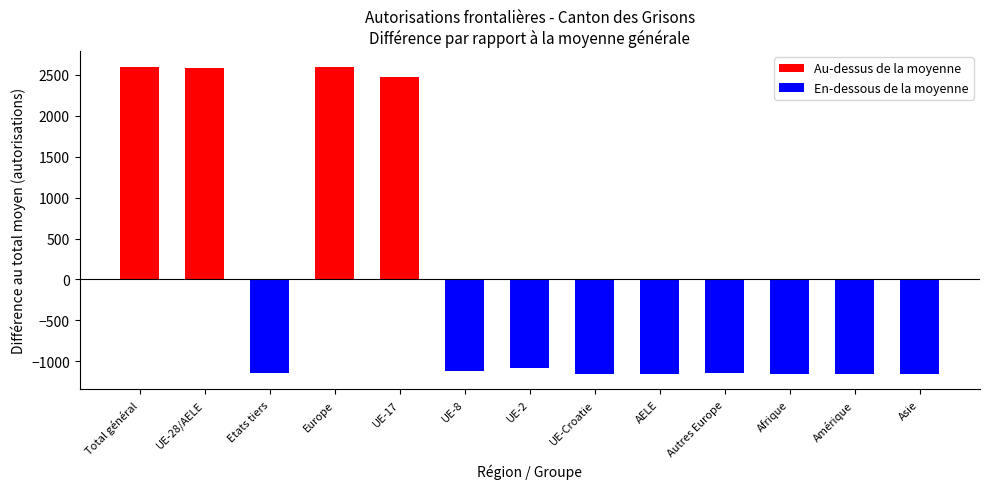

What position from the right is UE-Croatie?

6